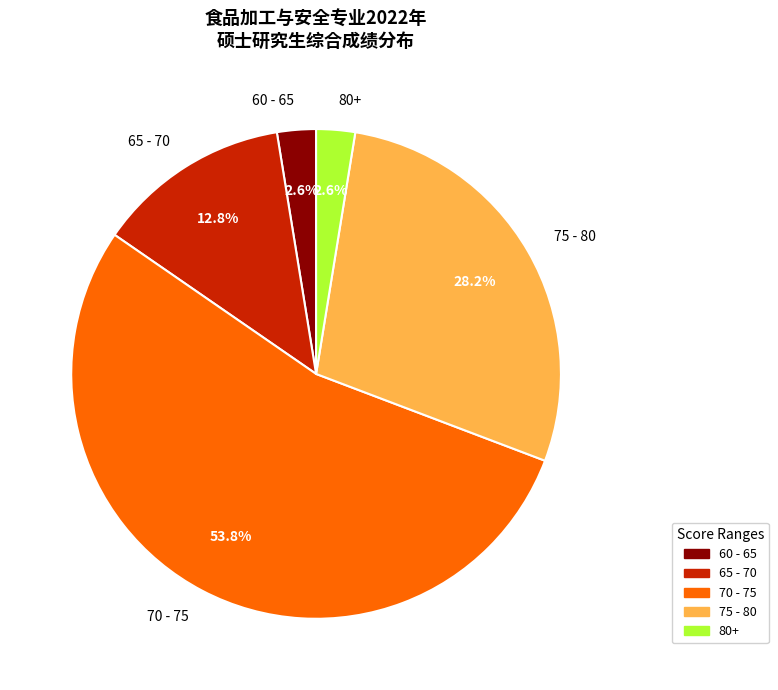

Is there a majority slice in this chart?

Yes